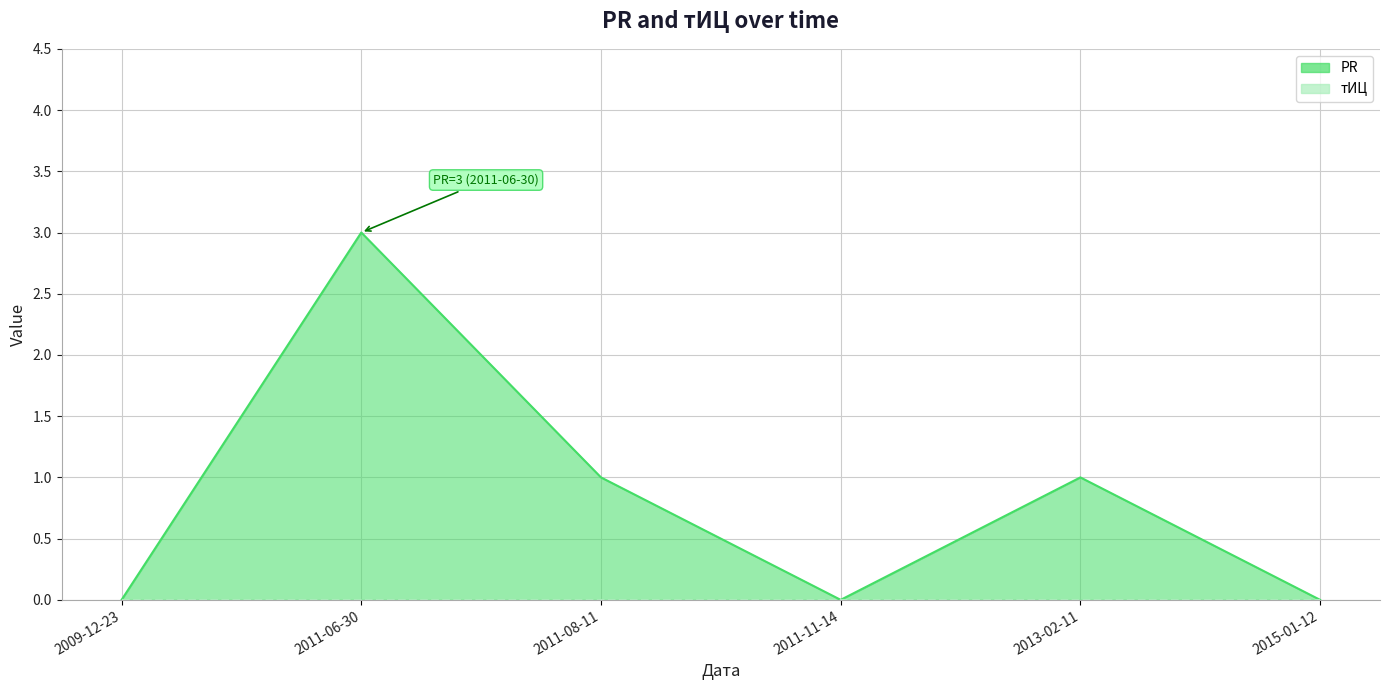

What position from the right is 2011-11-14?

3